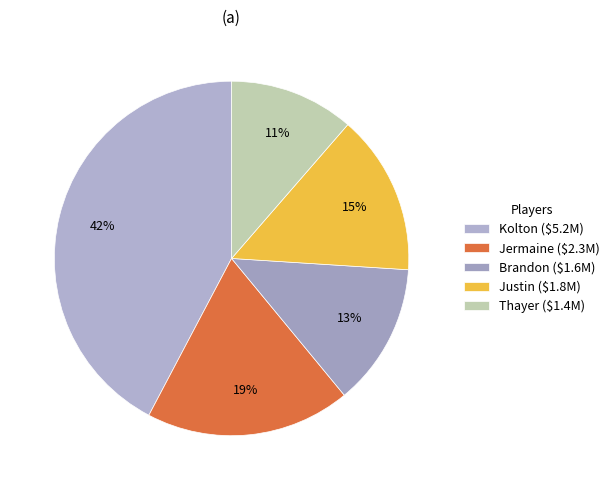

Is it true that Kolton is 54% of the pie?

False